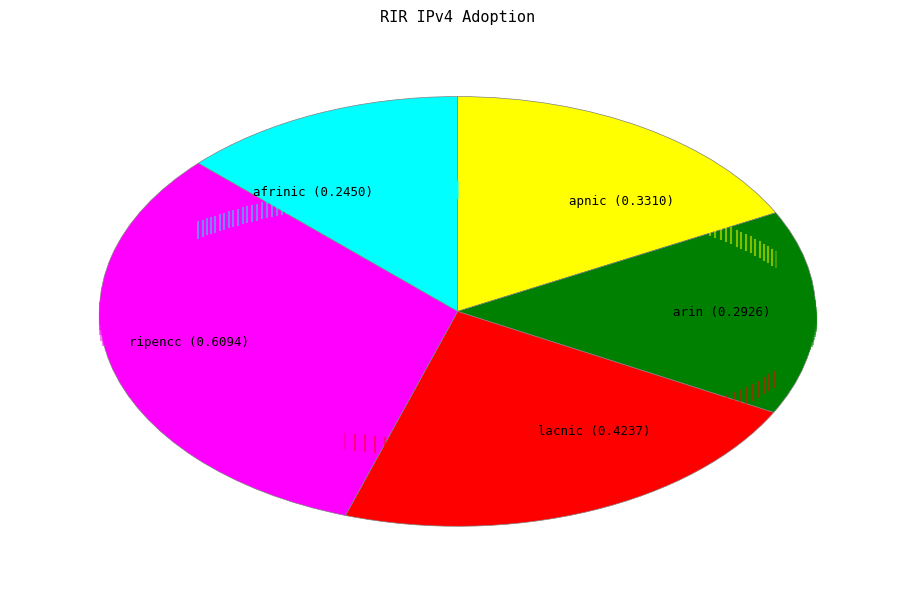

How many segments does this pie chart have?

5